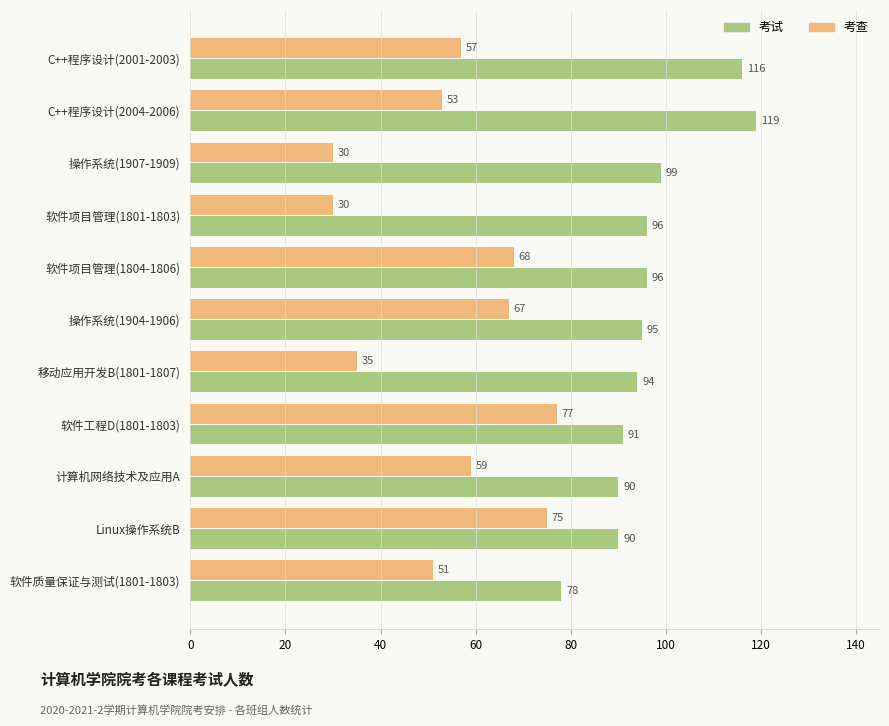

What are all the series names shown in the legend?

考试, 考查